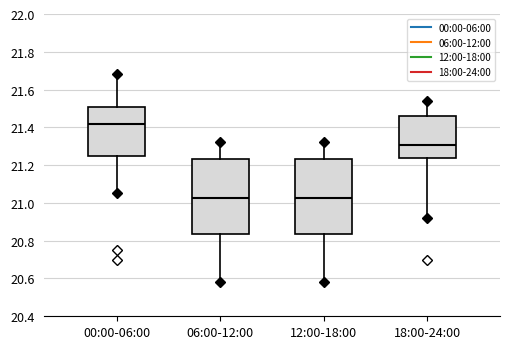

Reading left to right, transcribe this box plot: for each box, give where its median line is, the range the box spans, and where its two whiskers end, as read against the y-axis. The values are not printed on the chart, so give them approximately, as read against the axis.

00:00-06:00: median 21.42, box 21.24 to 21.52, whiskers 21.06 to 21.68
06:00-12:00: median 21.02, box 20.84 to 21.24, whiskers 20.58 to 21.32
12:00-18:00: median 21.02, box 20.84 to 21.24, whiskers 20.58 to 21.32
18:00-24:00: median 21.30, box 21.24 to 21.46, whiskers 20.92 to 21.54